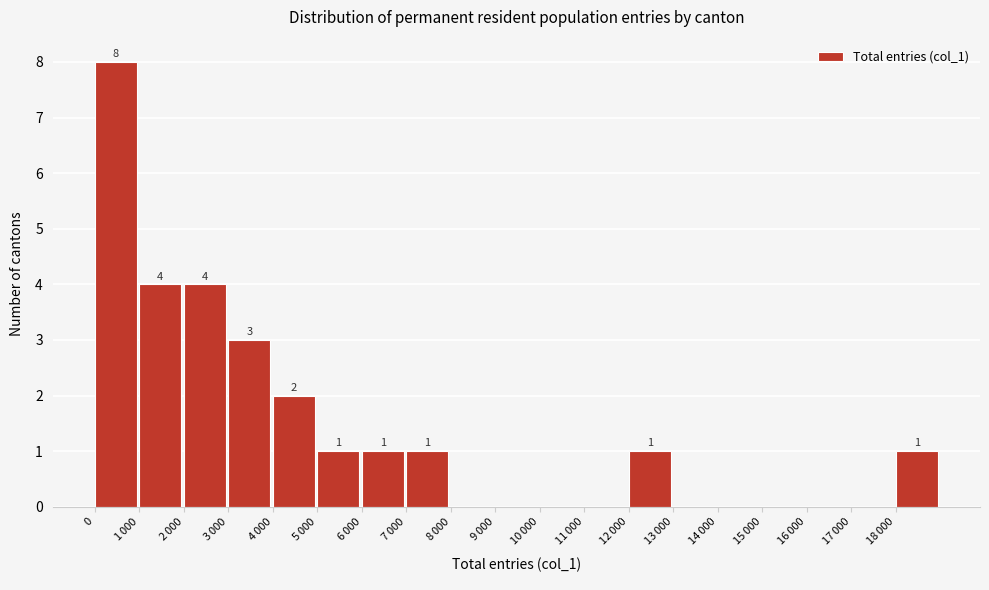

What is the sum of all values?

26